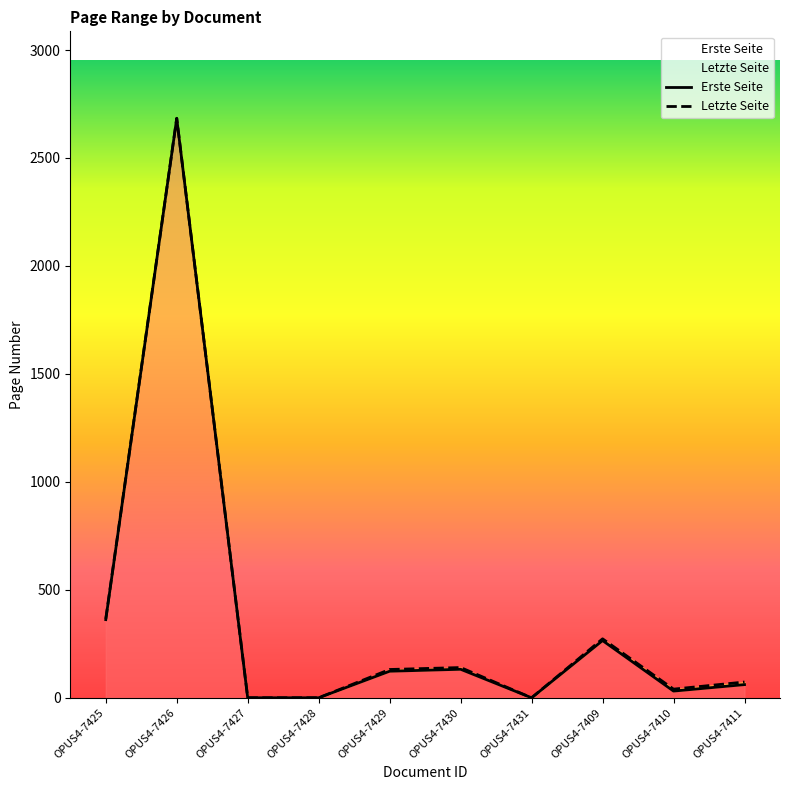

List the labels in order of Letzte Seite value, largest first.

OPUS4-7426, OPUS4-7425, OPUS4-7409, OPUS4-7430, OPUS4-7429, OPUS4-7411, OPUS4-7410, OPUS4-7427, OPUS4-7428, OPUS4-7431